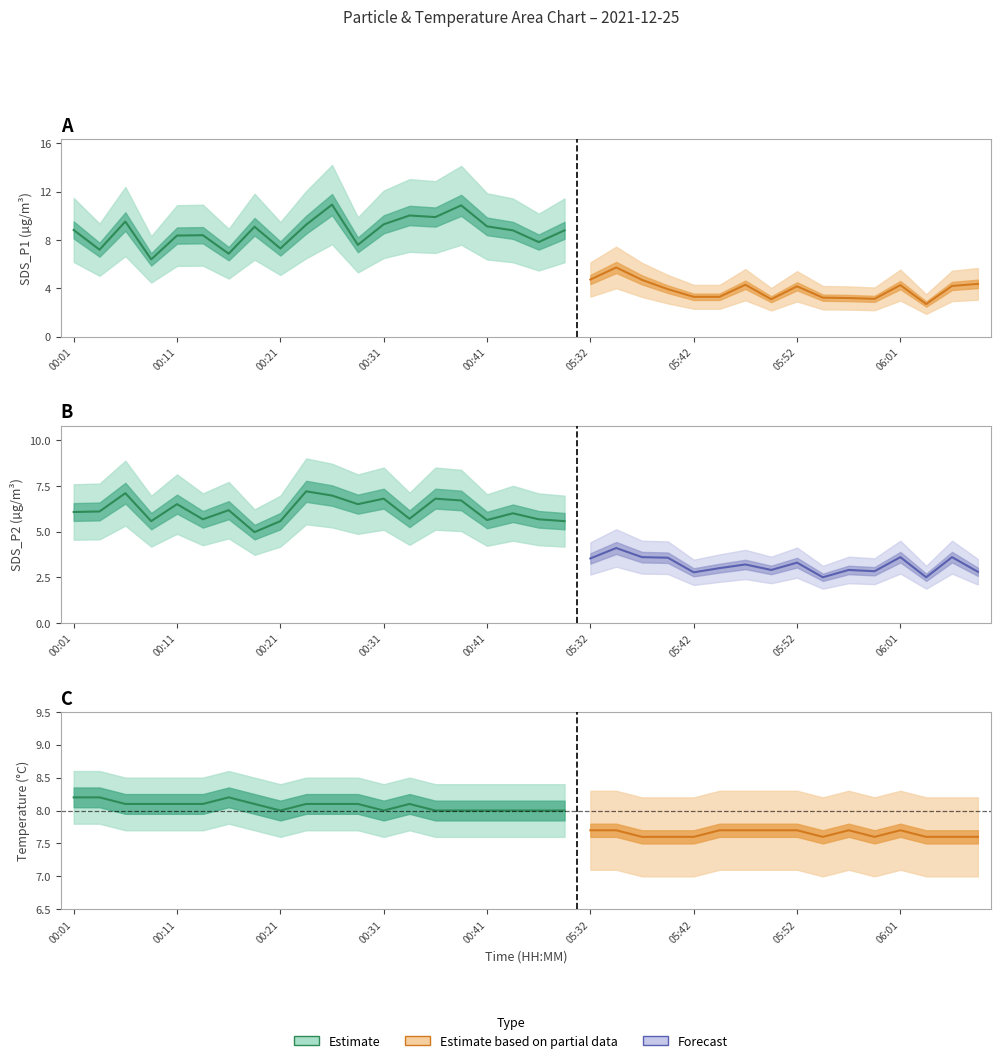

What is the approximate value of SDS_P2 at 06:04?

2.5